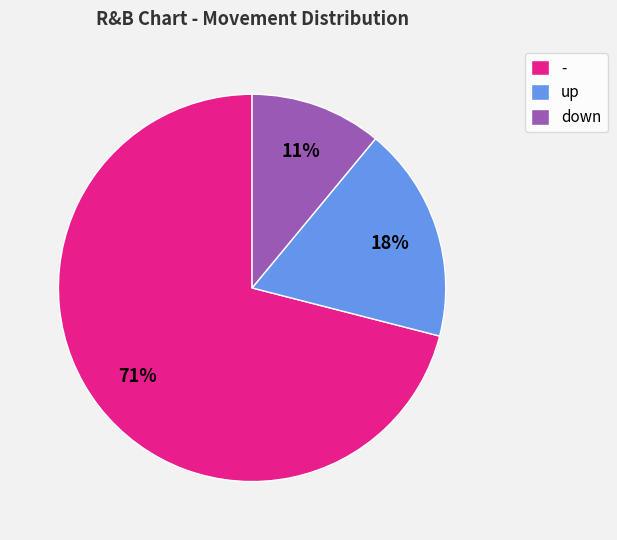

To the nearest percent, what is the difference between the down and - slice percentages?

60%